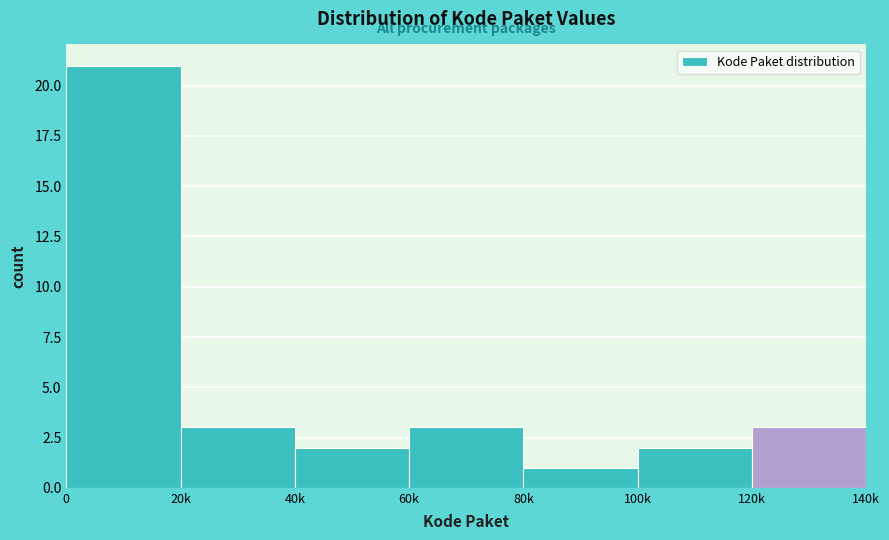

Reading left to right, extract all data points from this chart.

21	3	2	3	1	2	3